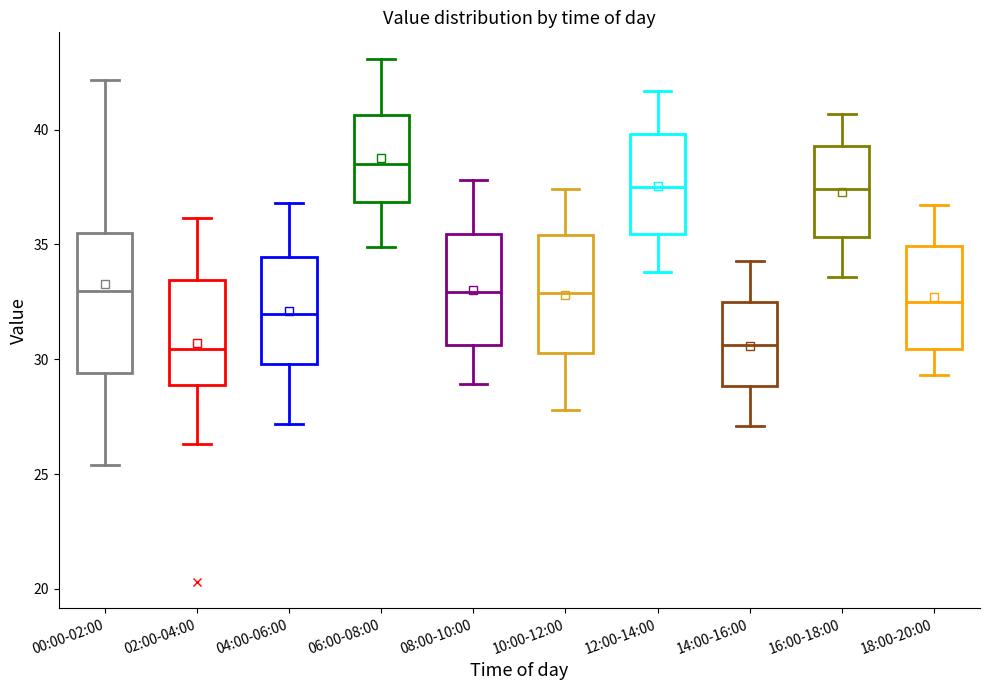

Reading left to right, transcribe this box plot: for each box, give where its median line is, the range the box spans, and where its two whiskers end, as read against the y-axis. The values are not printed on the chart, so give them approximately, as read against the axis.

00:00-02:00: median 33.0, box 29.5 to 35.5, whiskers 25.5 to 42.0
02:00-04:00: median 30.5, box 29.0 to 33.5, whiskers 26.5 to 36.0
04:00-06:00: median 32.0, box 30.0 to 34.5, whiskers 27.0 to 37.0
06:00-08:00: median 38.5, box 37.0 to 40.5, whiskers 35.0 to 43.0
08:00-10:00: median 33.0, box 30.5 to 35.5, whiskers 29.0 to 38.0
10:00-12:00: median 33.0, box 30.5 to 35.5, whiskers 28.0 to 37.5
12:00-14:00: median 37.5, box 35.5 to 40.0, whiskers 34.0 to 41.5
14:00-16:00: median 30.5, box 29.0 to 32.5, whiskers 27.0 to 34.5
16:00-18:00: median 37.5, box 35.5 to 39.5, whiskers 33.5 to 40.5
18:00-20:00: median 32.5, box 30.5 to 35.0, whiskers 29.5 to 36.5